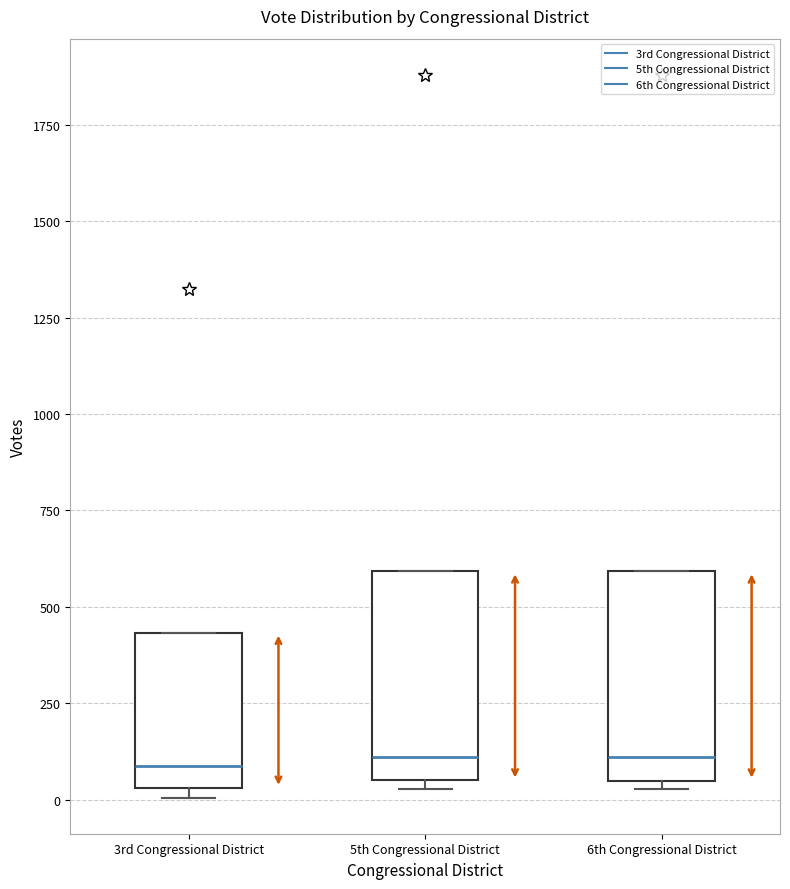

Where is the lower edge of the box for 5th Congressional District on the y-axis? The values are not printed on the chart, so give them approximately, as read against the axis.

50